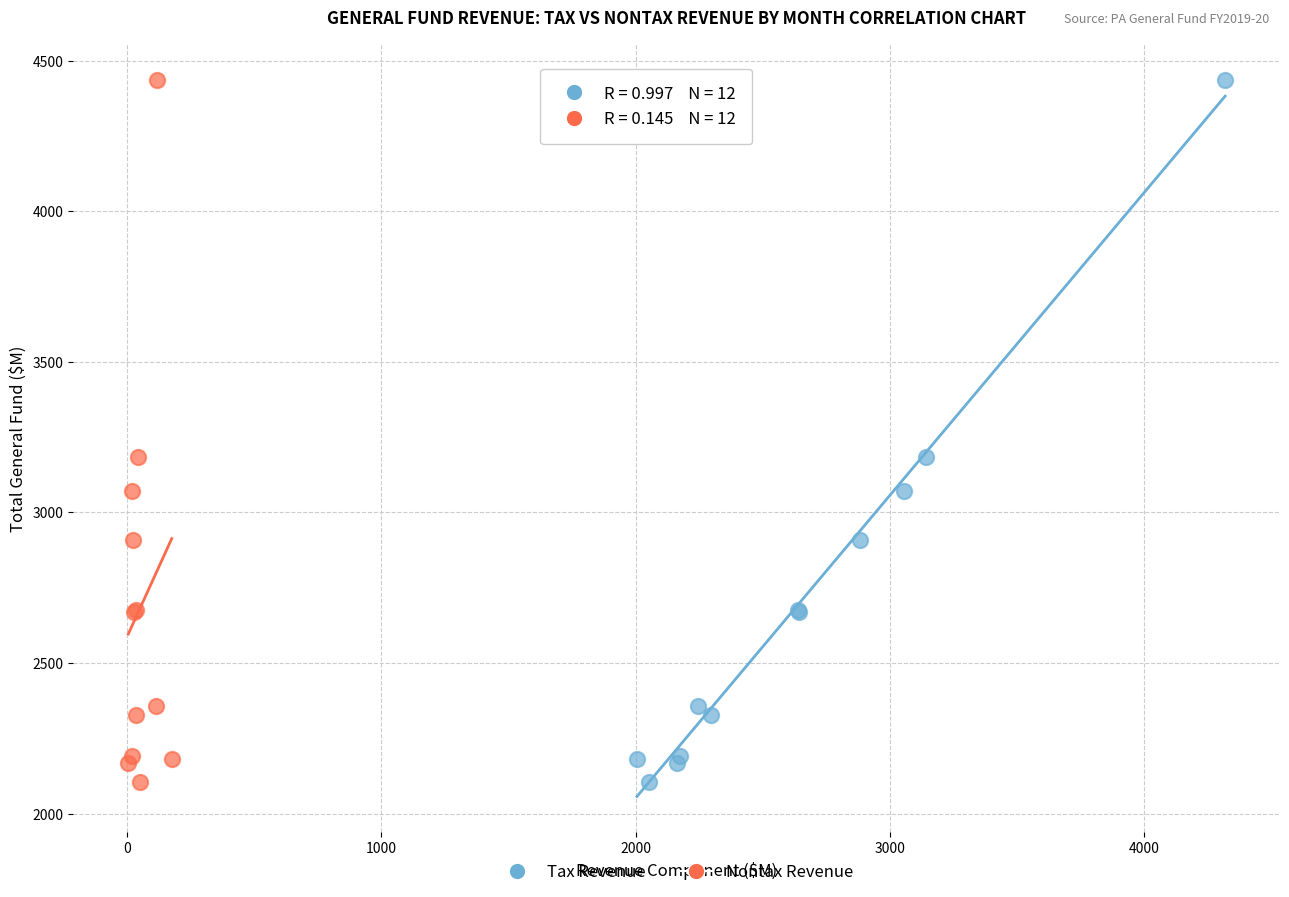

What are all the series names shown in the legend?

Tax Revenue, Nontax Revenue